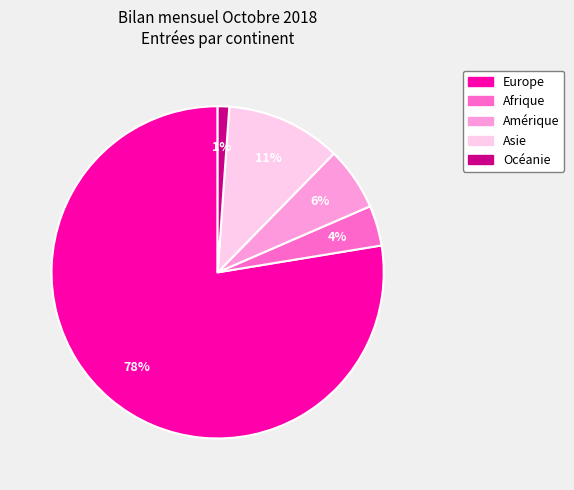

What is the smallest slice in the pie chart?

Océanie